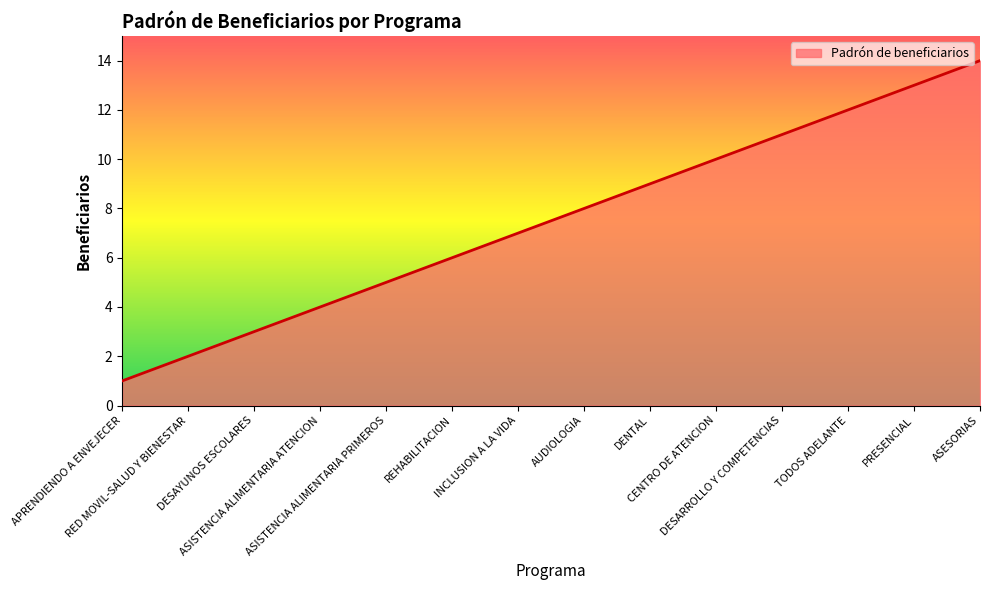

What is the difference between the maximum and minimum values?

13